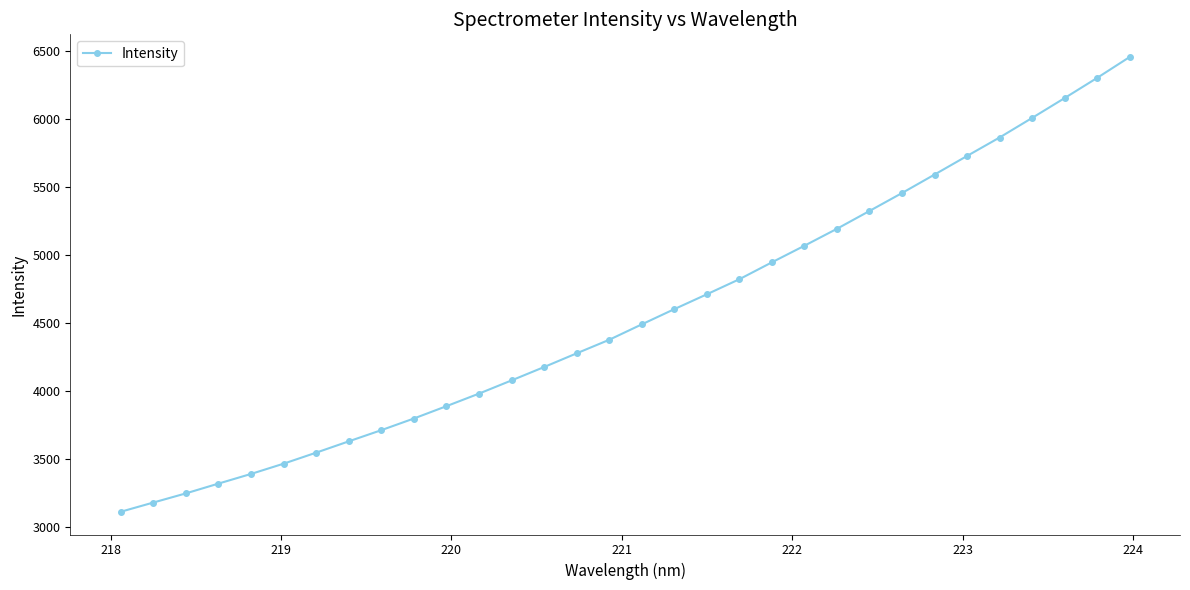

What is the difference between the maximum and minimum values?

3344.2